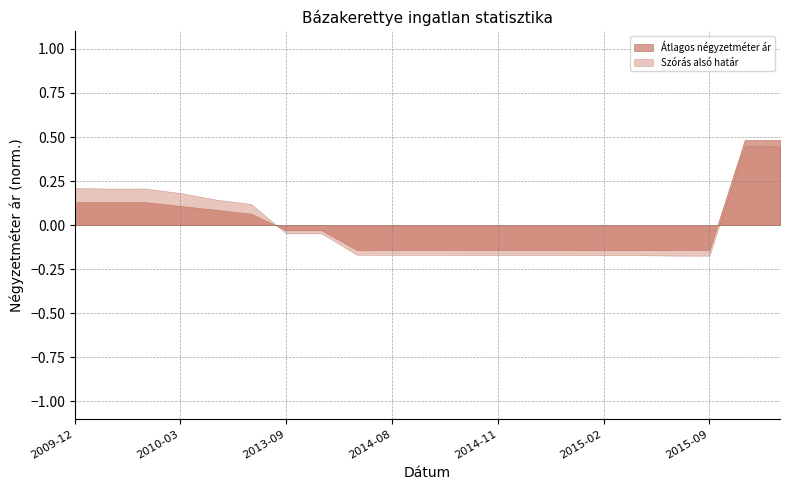

Where does the Átlagos négyzetméter ár series first go above 0?

2009-12